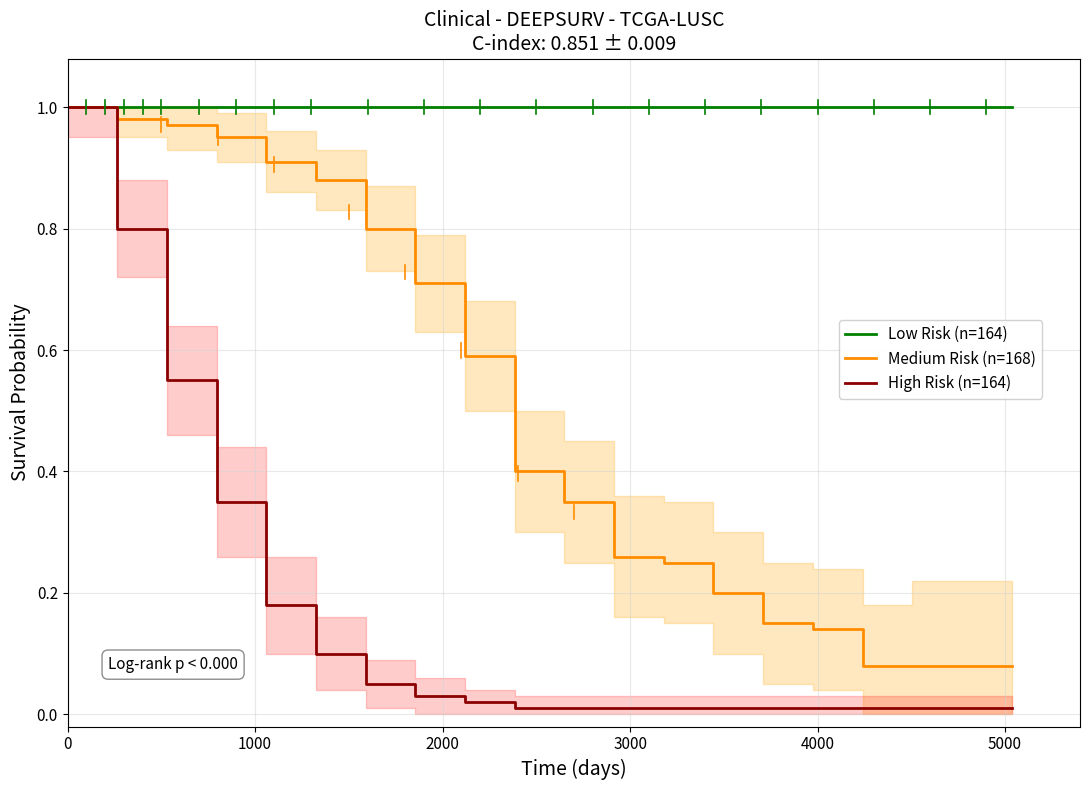

Which series has the widest spread of values?

High Risk (n=164)